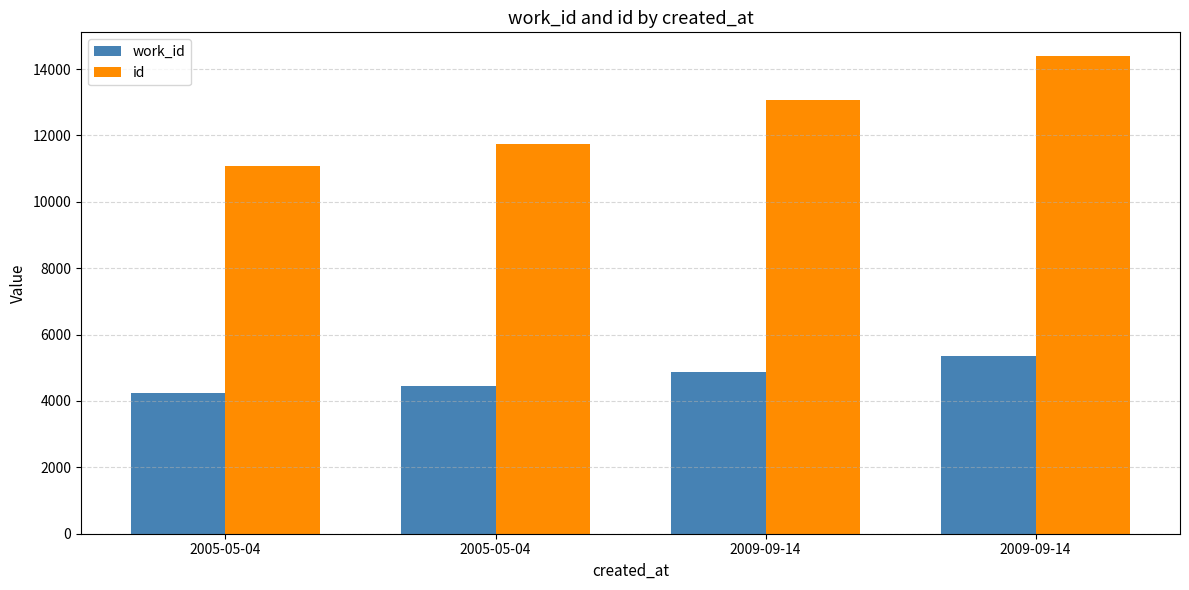

How many data points does each series have?

4